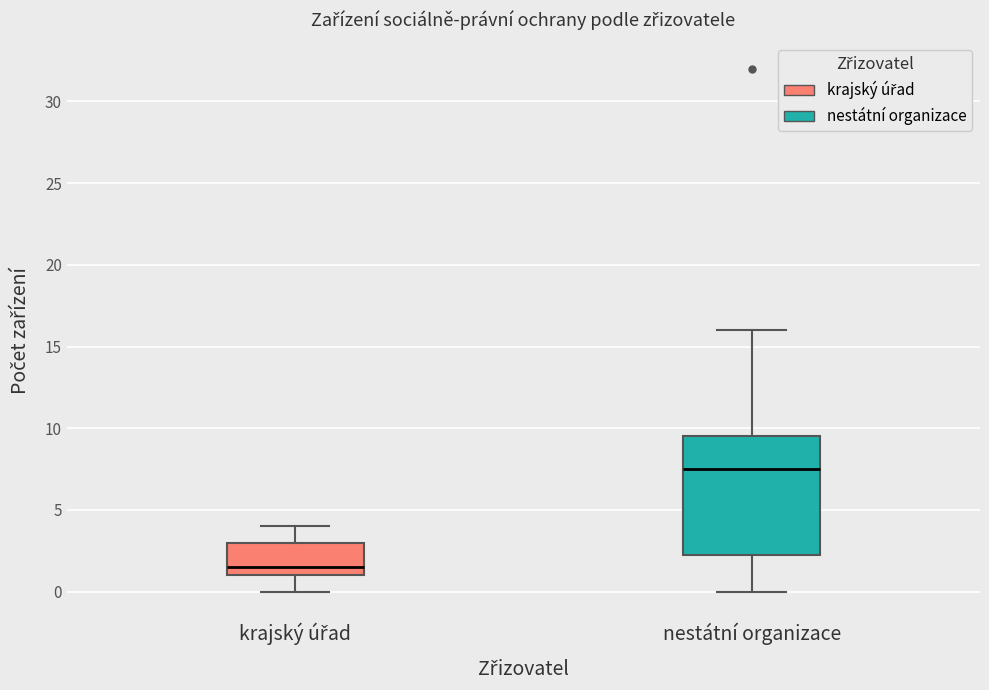

Reading left to right, read every box against the y-axis: the position of its median line, the range the box covers, and the ends of its whiskers. The values are not printed on the chart, so give them approximately, as read against the axis.

krajský úřad: median 1.5, box 1.0 to 3.0, whiskers 0.0 to 4.0
nestátní organizace: median 7.5, box 2.5 to 9.5, whiskers 0.0 to 16.0